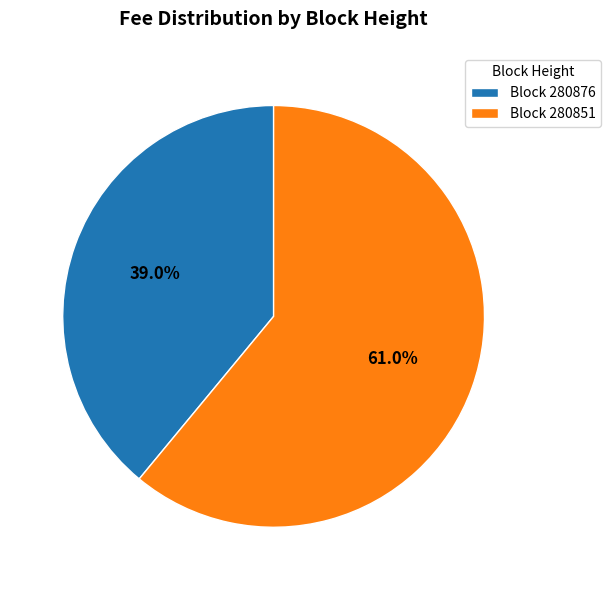

What is the largest slice in the pie chart?

Block 280851